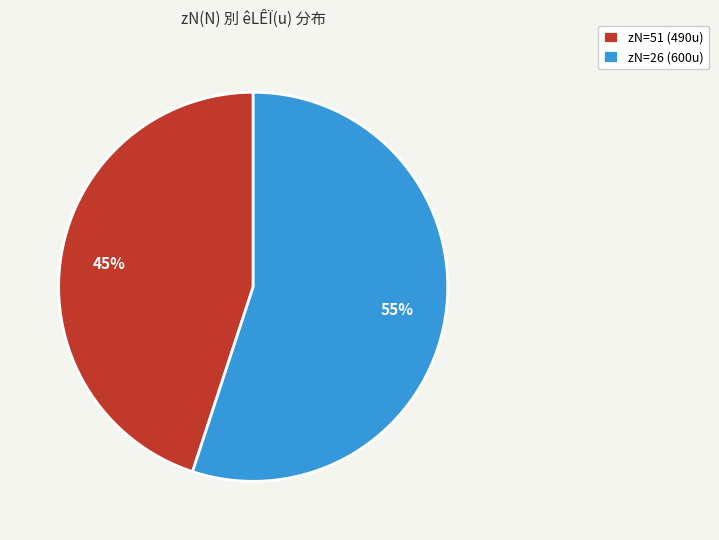

To the nearest percent, what portion does zN=26 (600u) represent?

55%